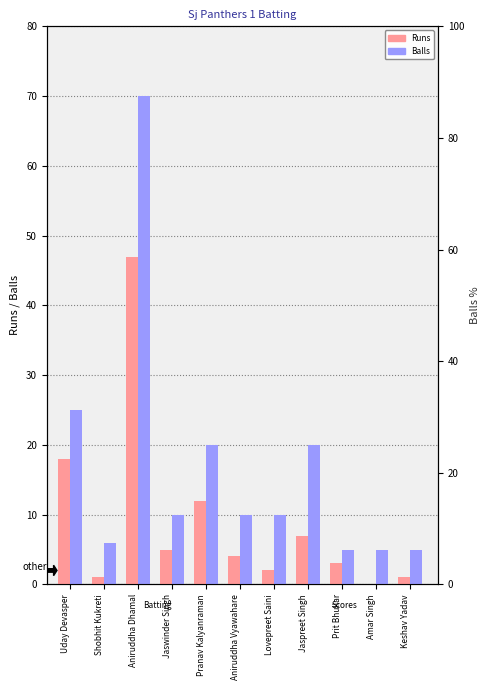

What is the sum of all Balls values?

186